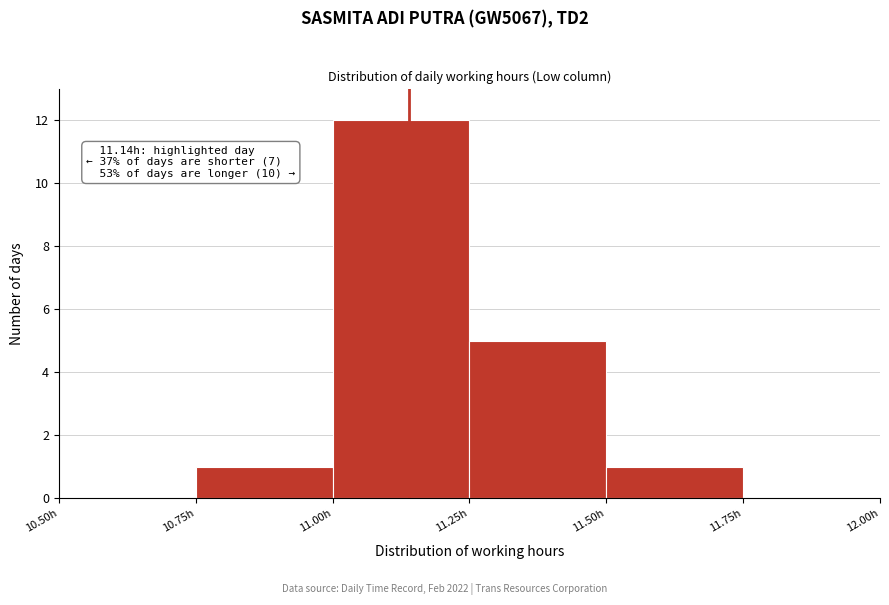

Which range on the x-axis has the tallest bar?

11.00 to 11.25